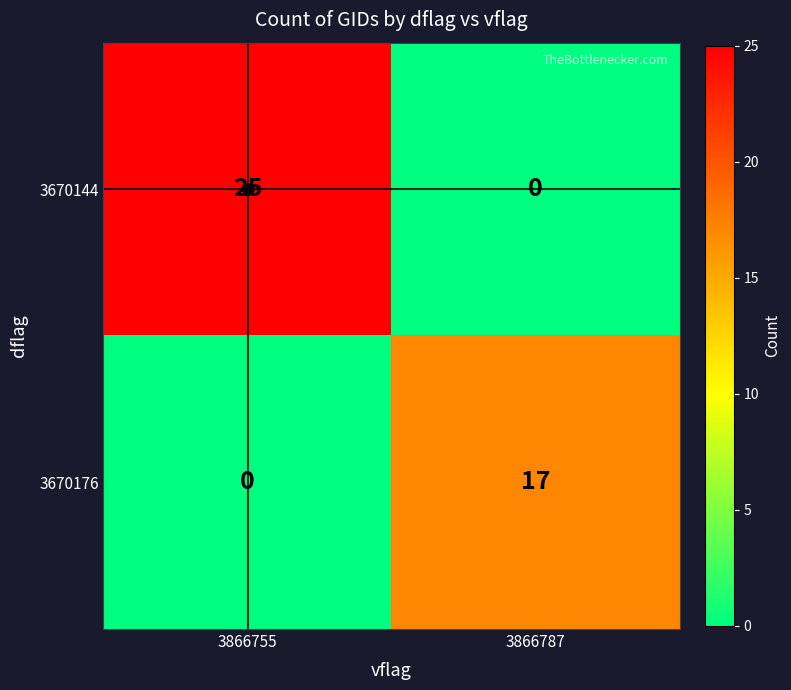

Rank the series by their maximum value, from highest to lowest.

3670144, 3670176